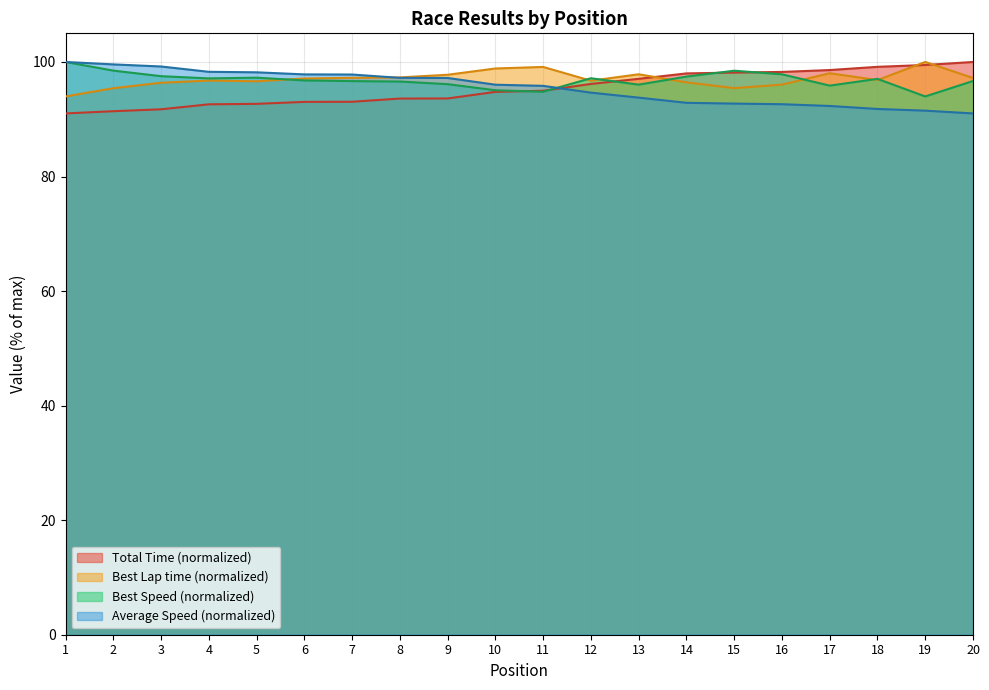

Which has a higher value, 2 or 7?

7